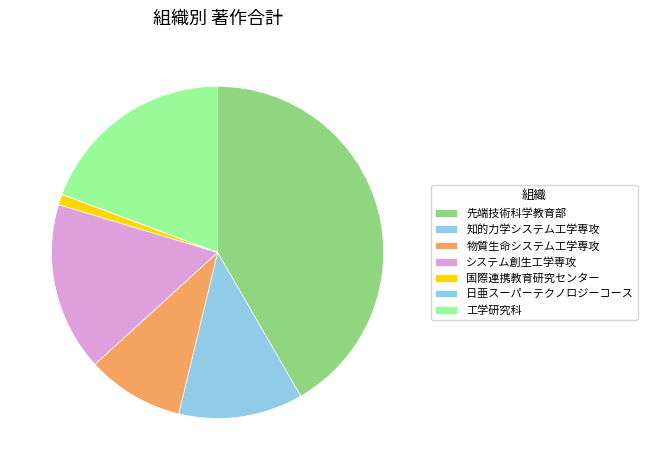

True or false: 物質生命システム工学専攻 accounts for 3% of the total.

False